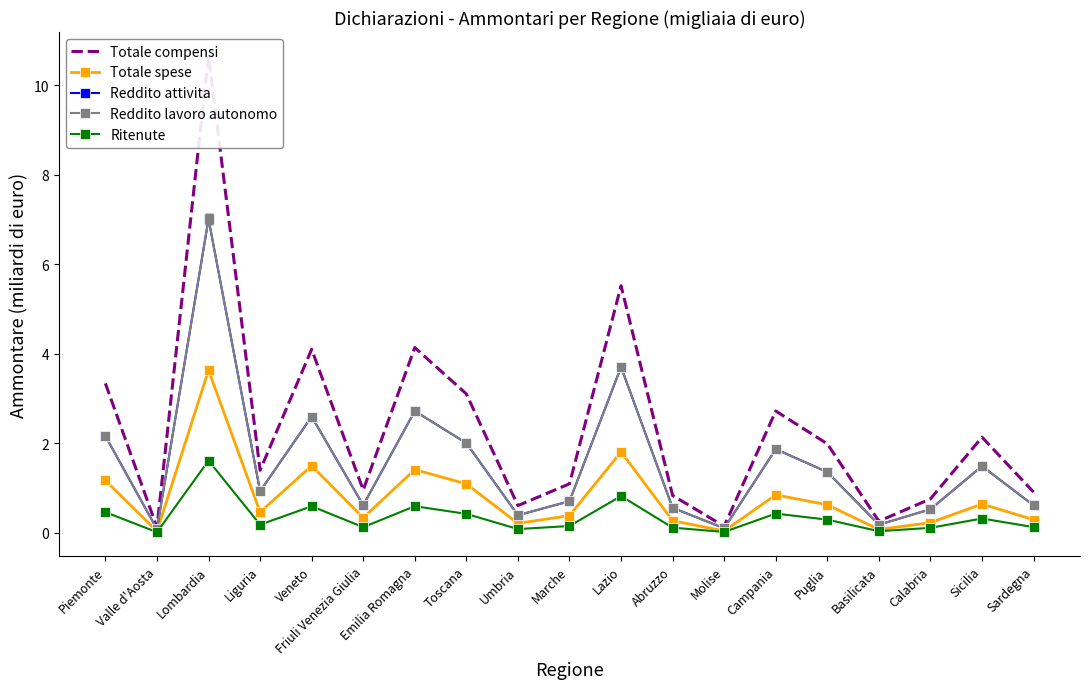

The Totale compensi series shows 1.4 at Puglia. True or false?

False